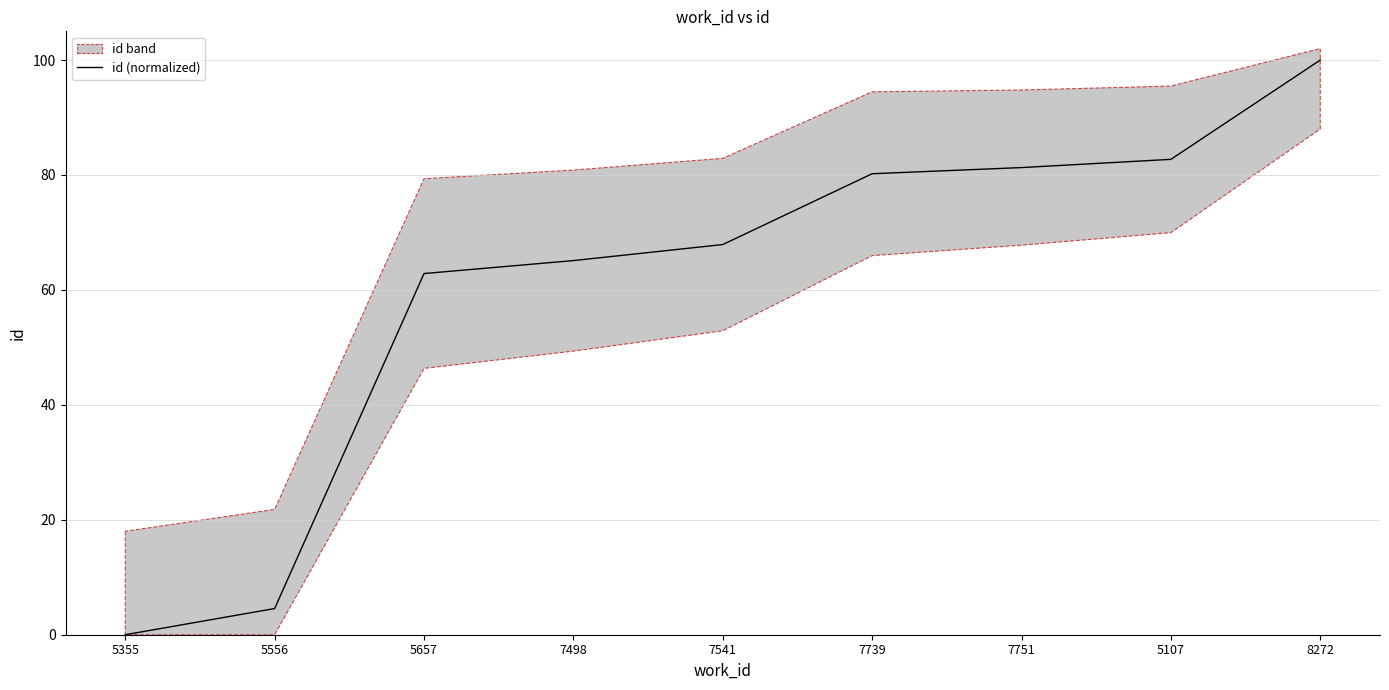

At which label does the data first exceed 67?

7541